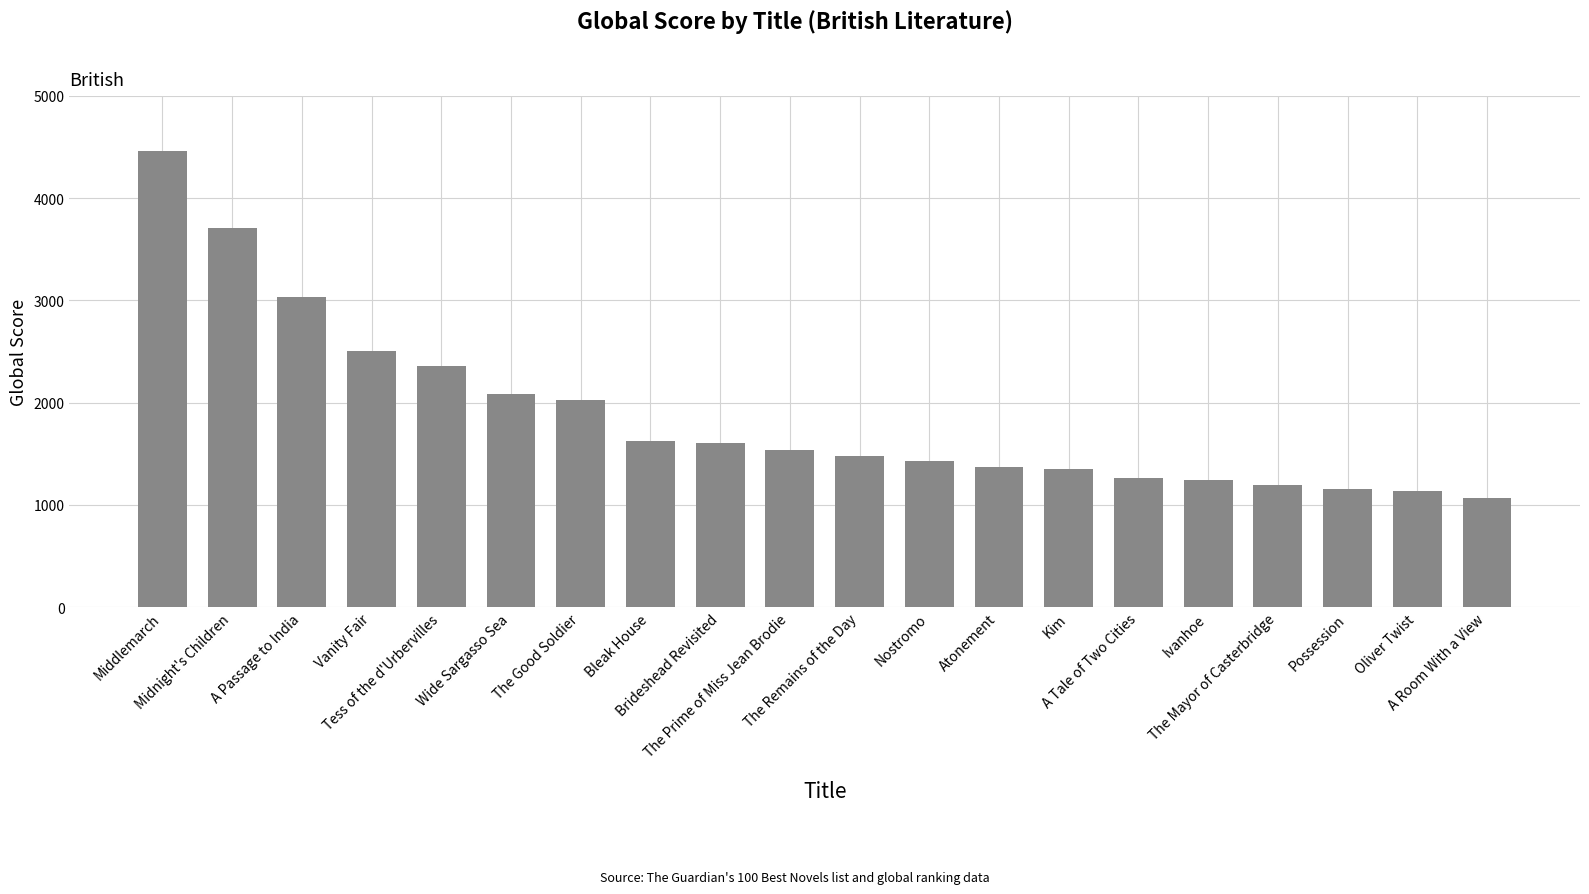

What is the label of the 6th bar from the left?

Wide Sargasso Sea